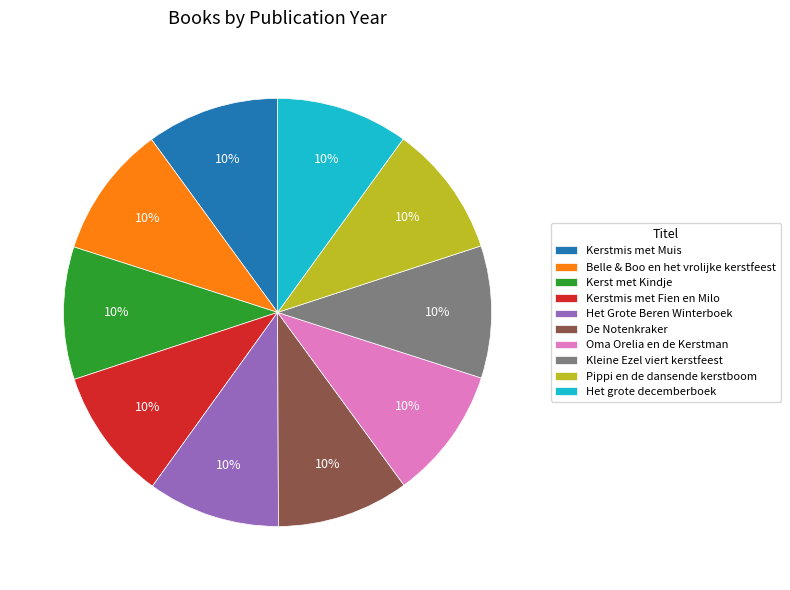

Do Het grote decemberboek and Oma Orelia en de Kerstman together represent more than half of the pie?

No